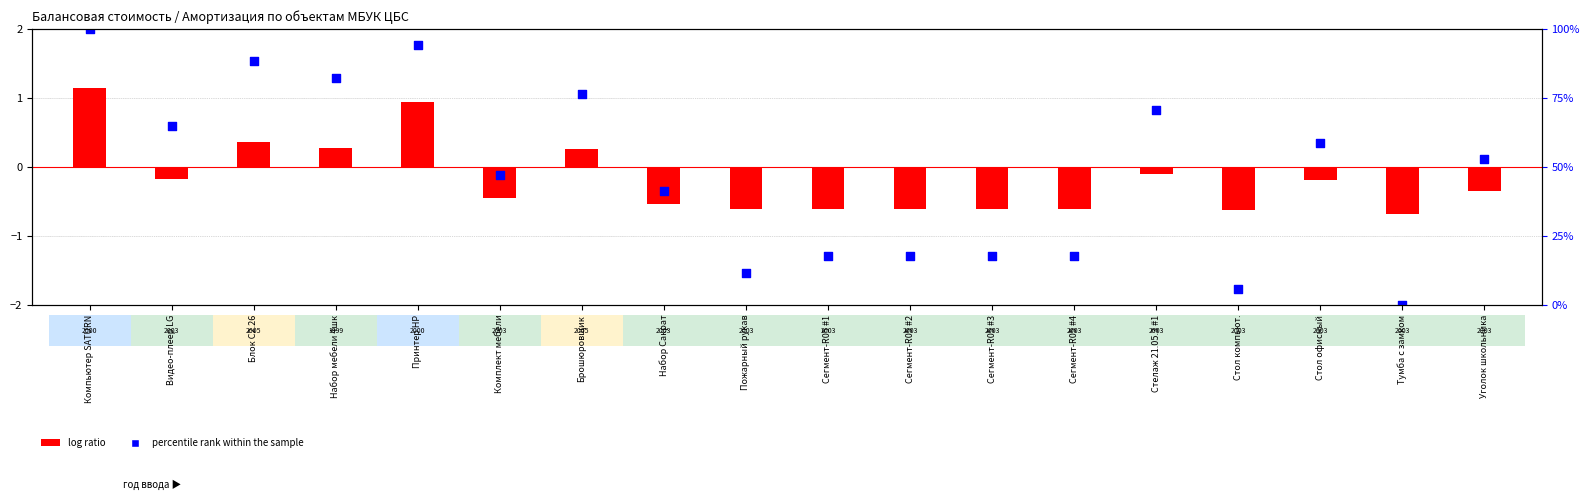

What are all the series names shown in the legend?

log ratio, percentile rank within the sample